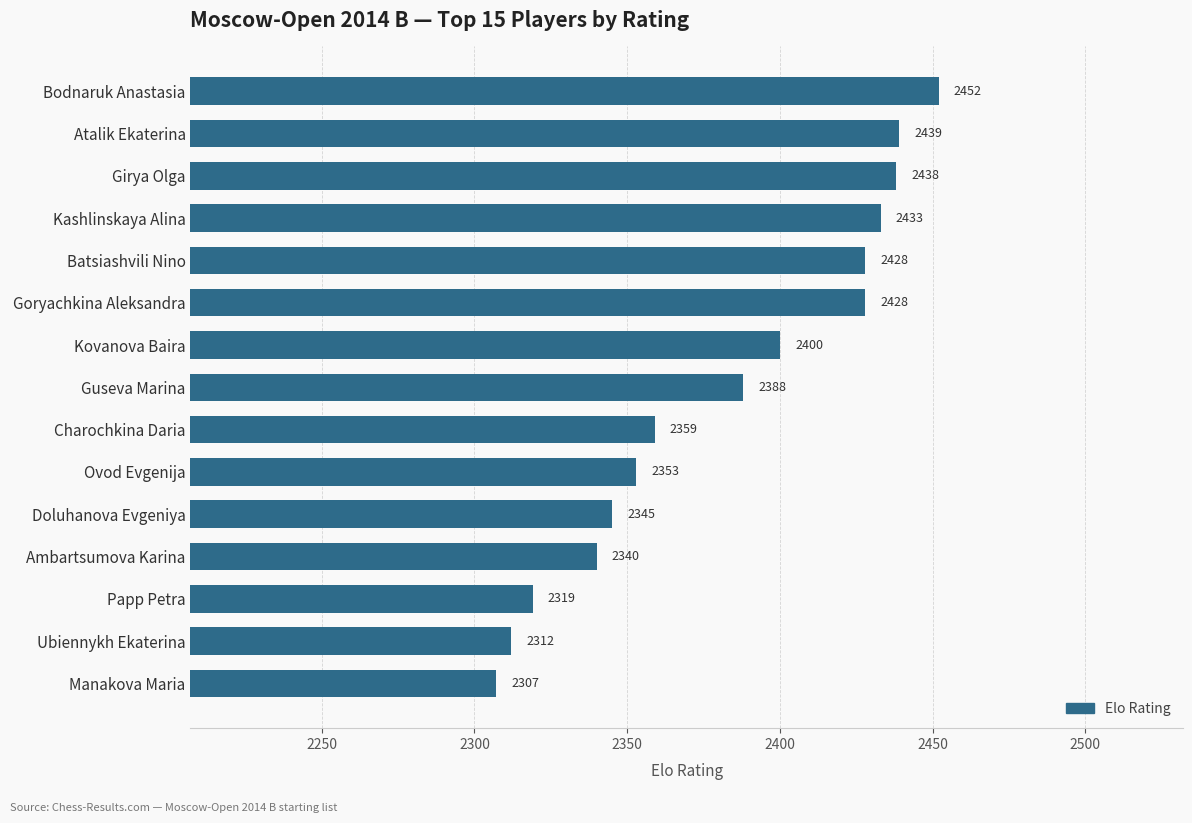

Read the value at Goryachkina Aleksandra, to the nearest 50.

2450